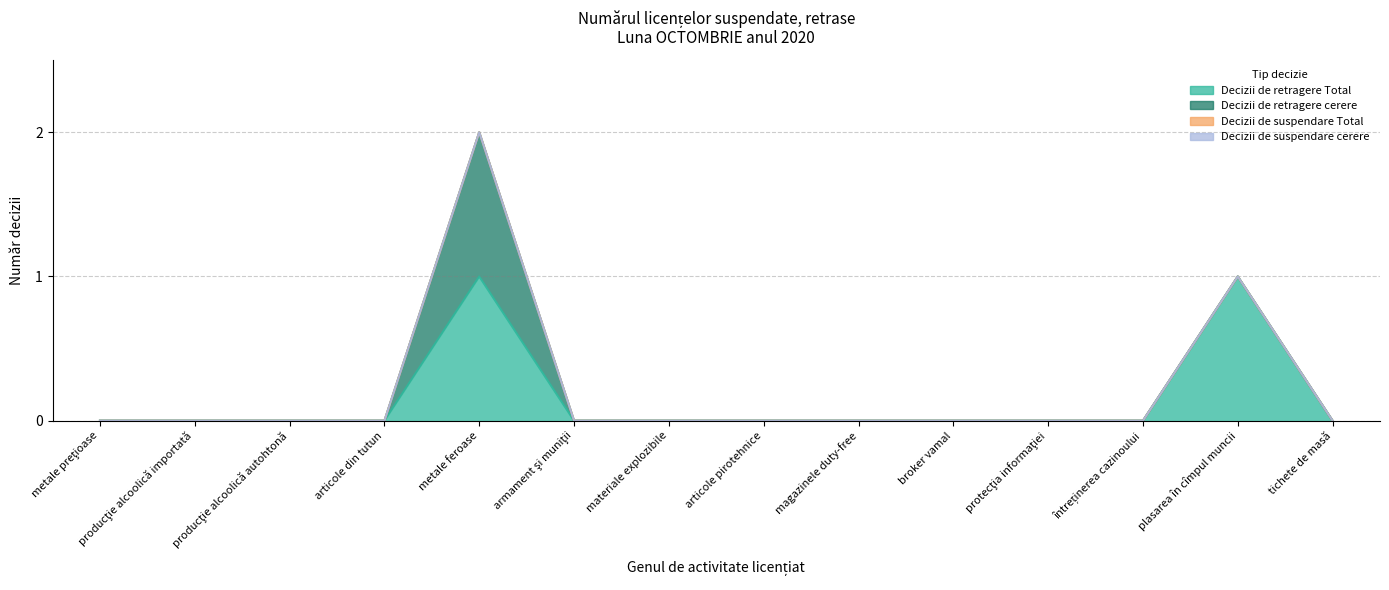

What are all the series names shown in the legend?

Decizii de retragere Total, Decizii de retragere cerere, Decizii de suspendare Total, Decizii de suspendare cerere